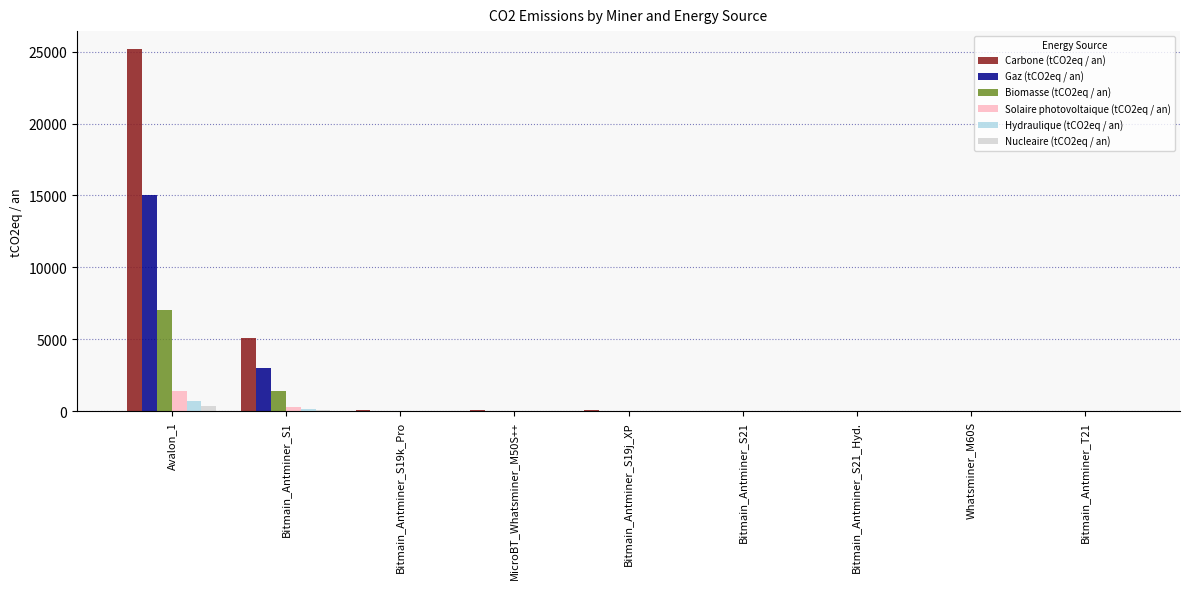

At which category does the chart reach its peak across all series?

Avalon_1